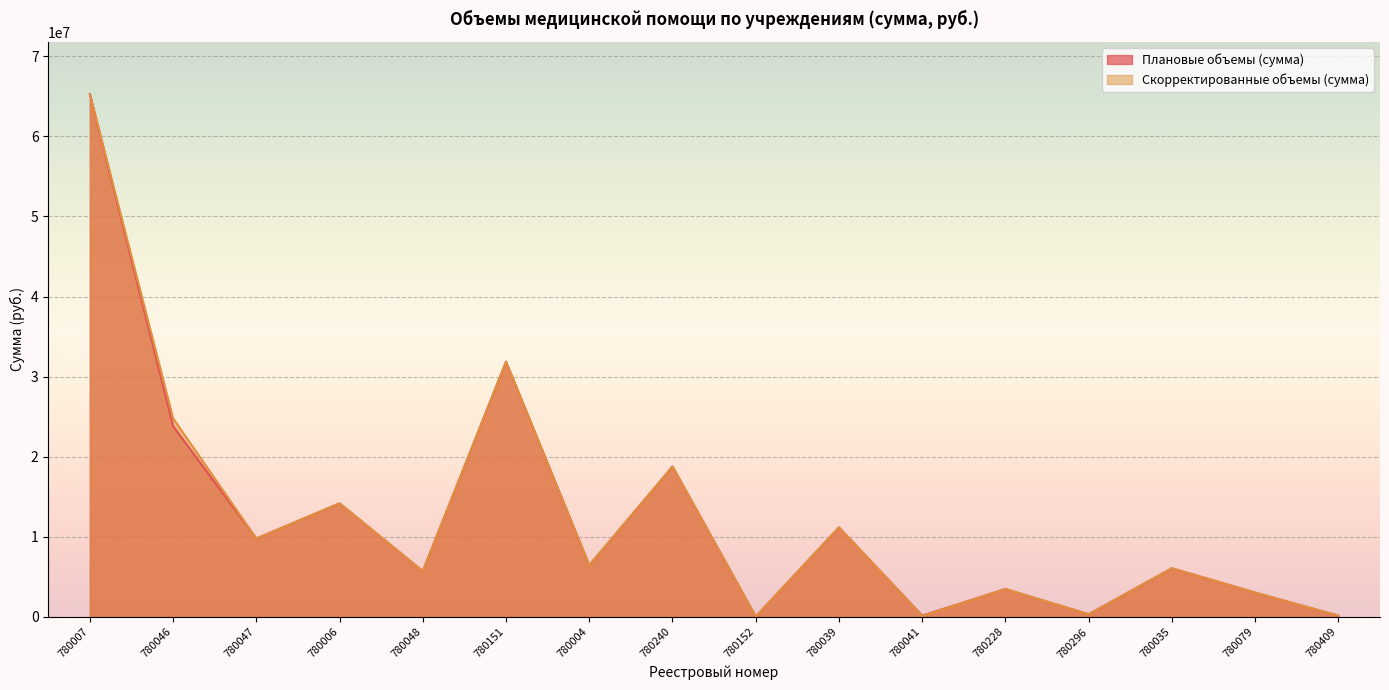

Count the number of categories in the chart.

16